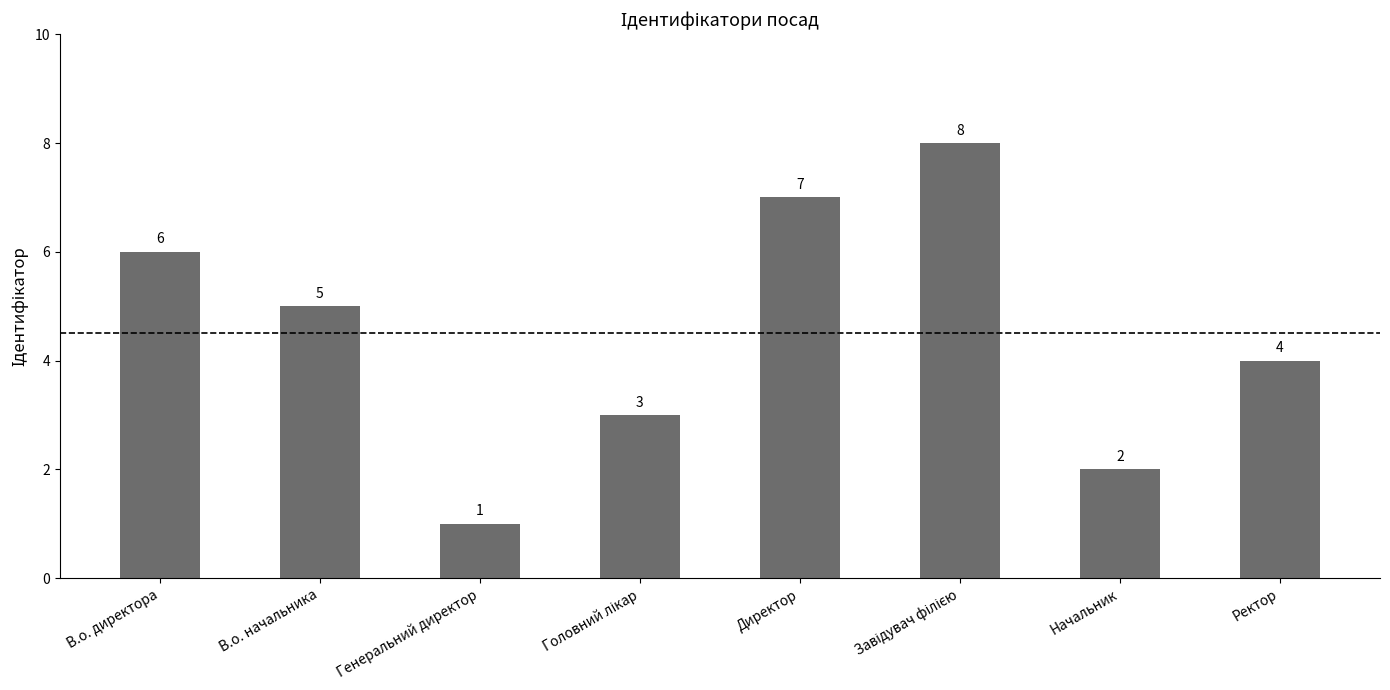

Reading left to right, extract all data points from this chart.

6	5	1	3	7	8	2	4